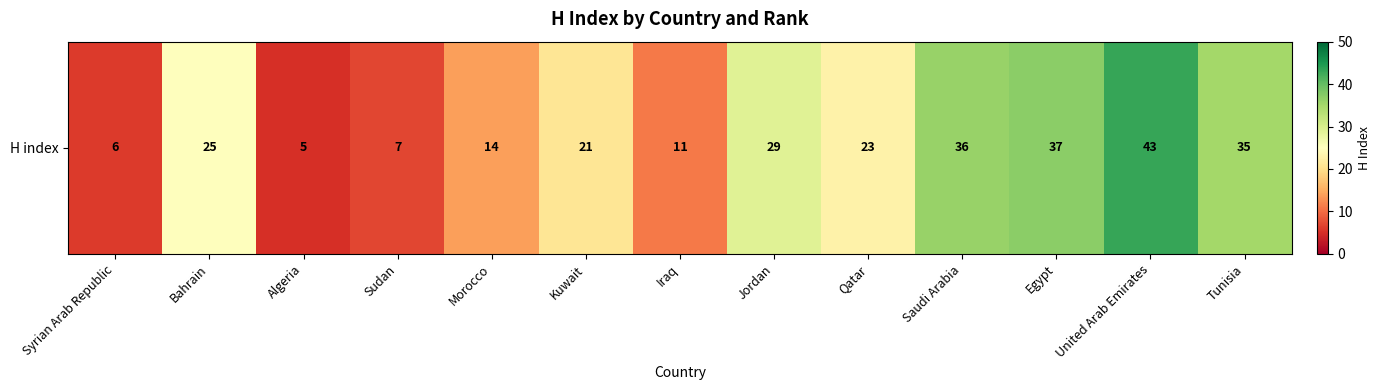

At which category does the chart reach its minimum across all series?

Algeria